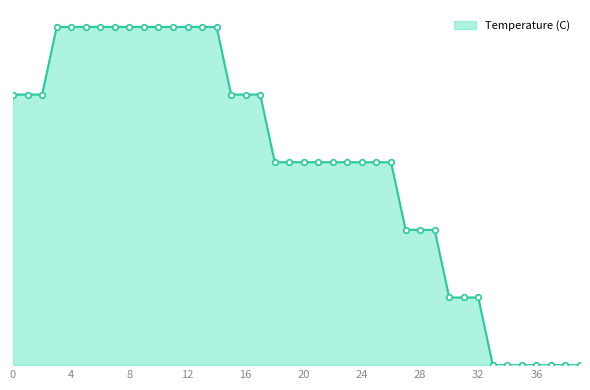

Reading left to right, transcribe all the data shown in this chart.

8.0	8.0	8.0	10.0	10.0	10.0	10.0	10.0	10.0	10.0	10.0	10.0	10.0	10.0	10.0	8.0	8.0	8.0	6.0	6.0	6.0	6.0	6.0	6.0	6.0	6.0	6.0	4.0	4.0	4.0	2.0	2.0	2.0	0.0	0.0	0.0	0.0	0.0	0.0	0.0